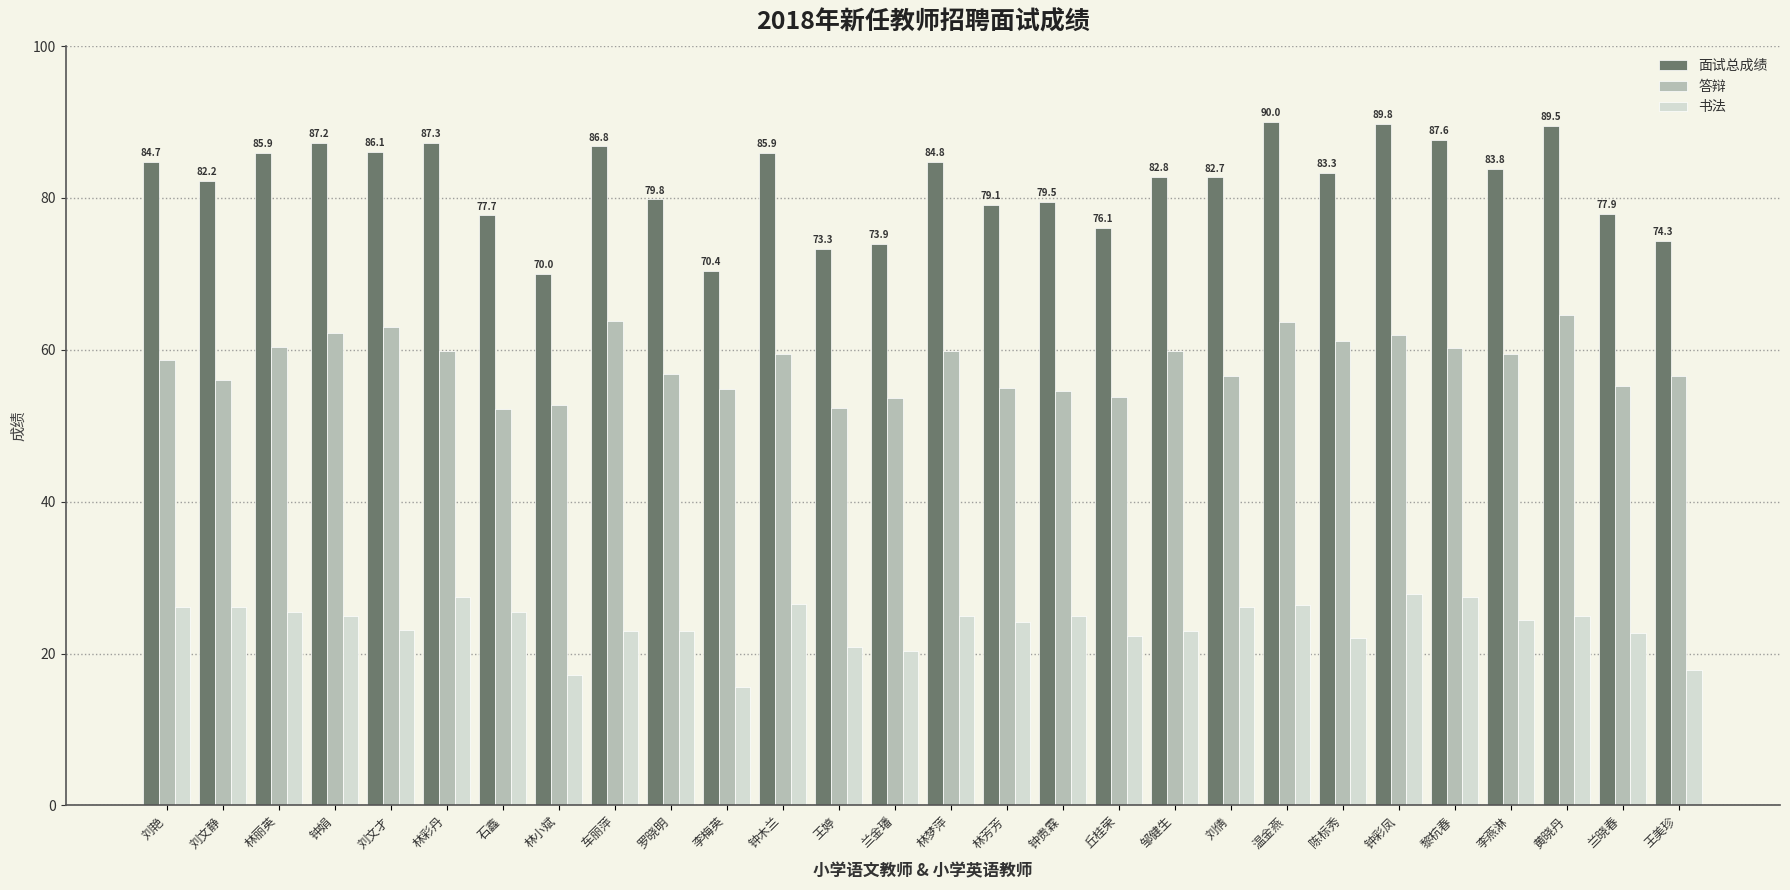

What value does the 答辩 series have at 邹健生?

59.8